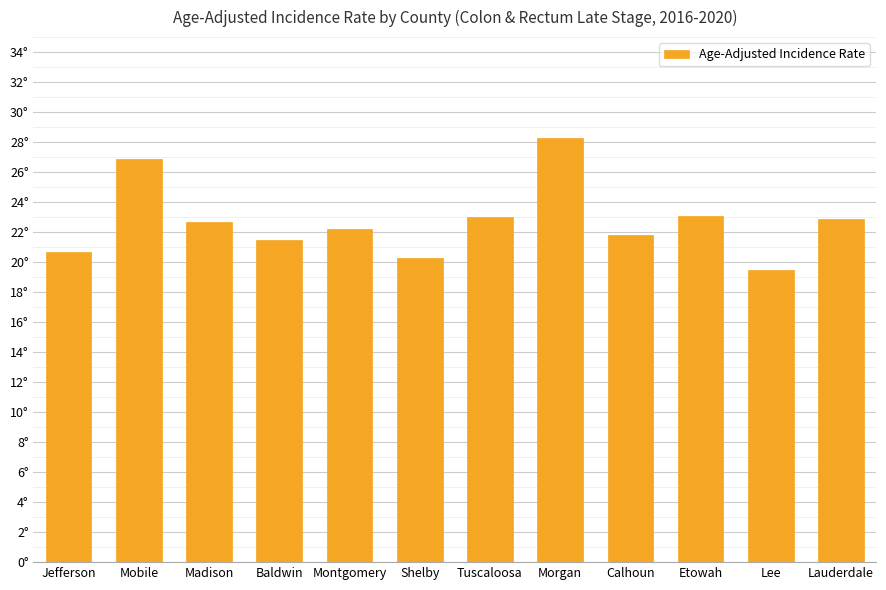

The chart shows a value of 37.7 at Mobile. True or false?

False